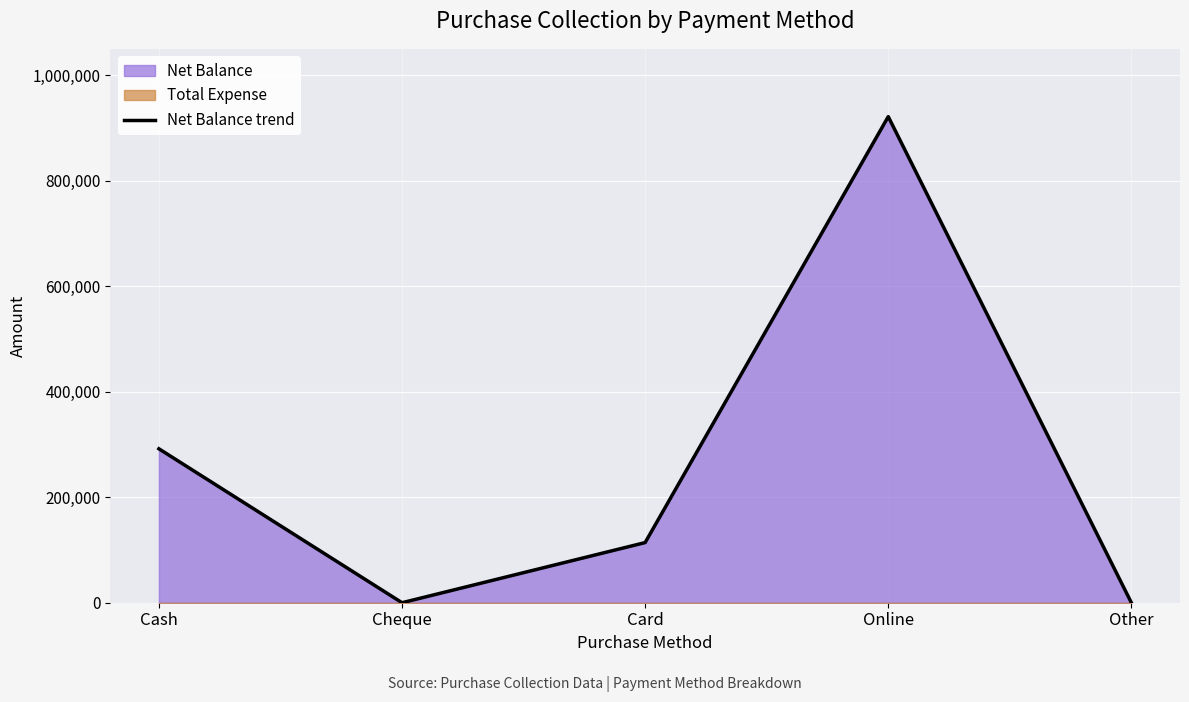

Reading right to left, what are all the values shown in this chart?

Other=0	Online=921487	Card=114000	Cheque=0	Cash=291800